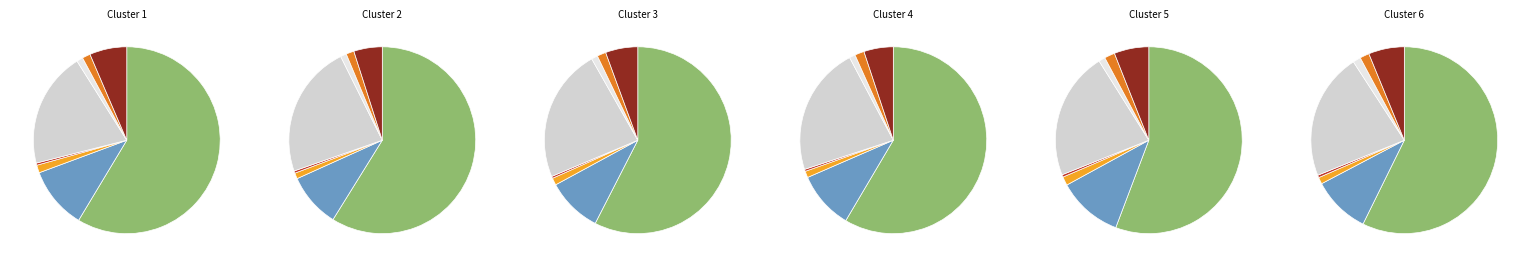

Which has a higher value, Панель Carbon 18/19 мм or Панель AGT 18 мм?

Панель AGT 18 мм